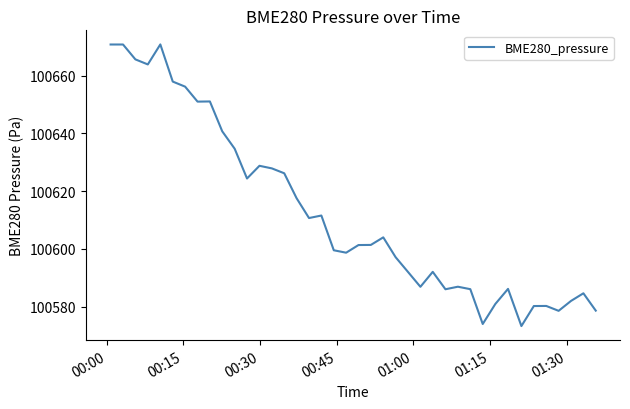

What is the smallest value displayed?

100573.3